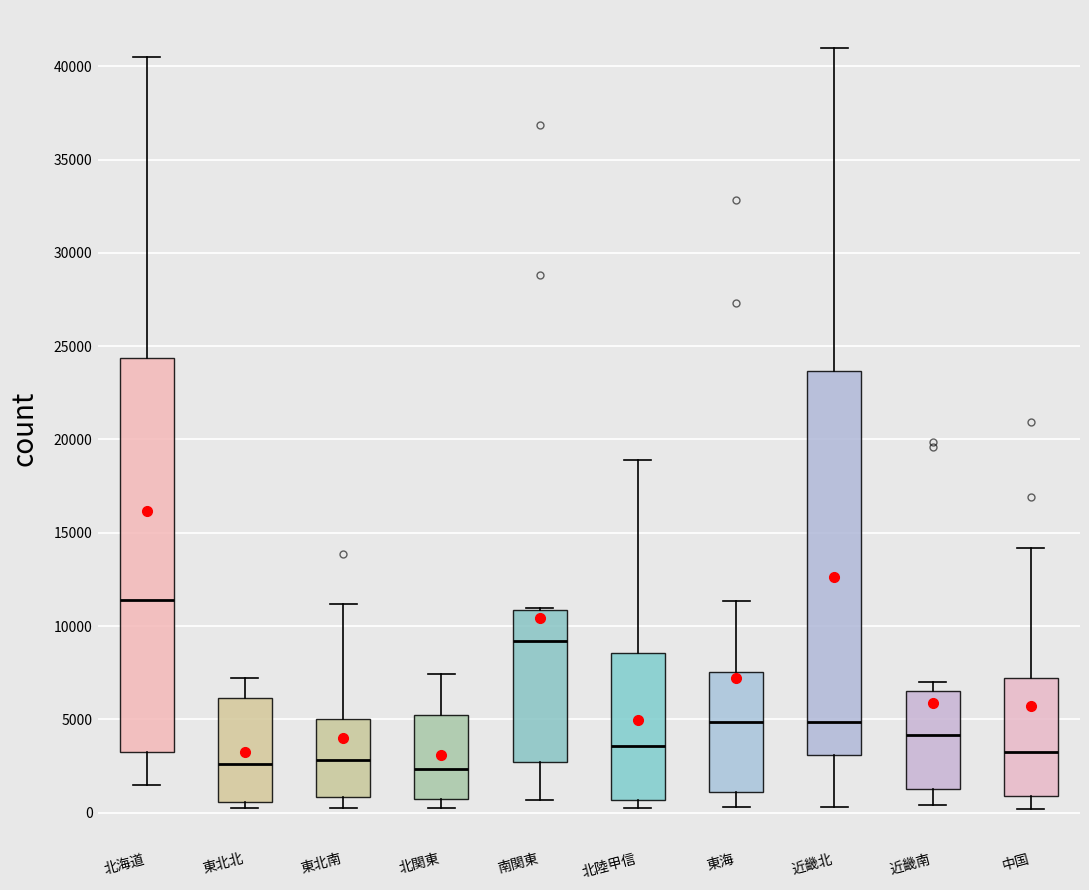

Which box is the tallest, from its lower edge to its upper edge?

北海道